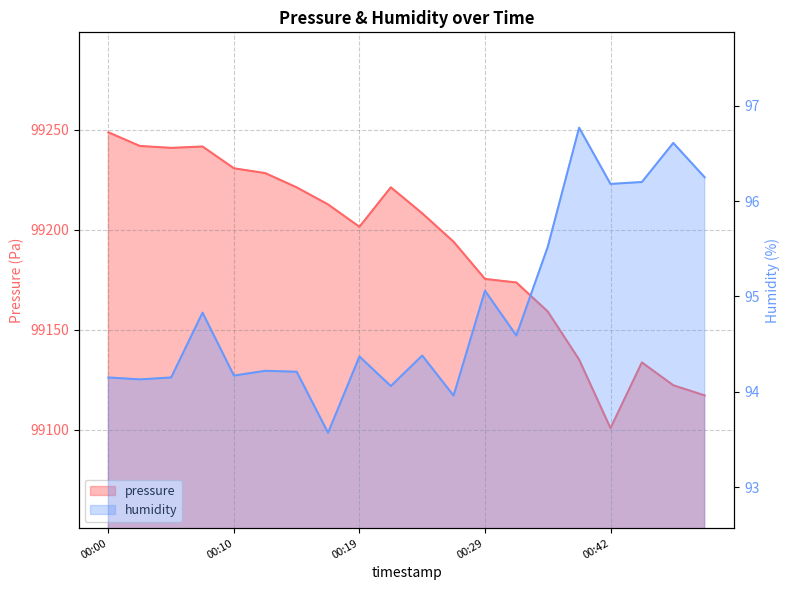

The pressure series shows 99241.5 at 00:07. True or false?

True